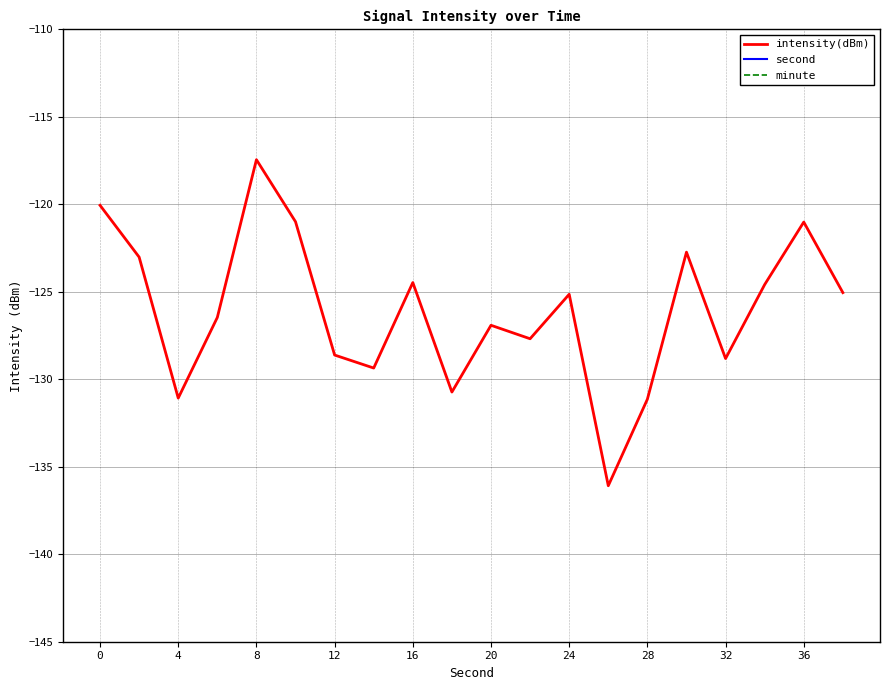

What is the sum of all intensity(dBm) values?

-2521.3